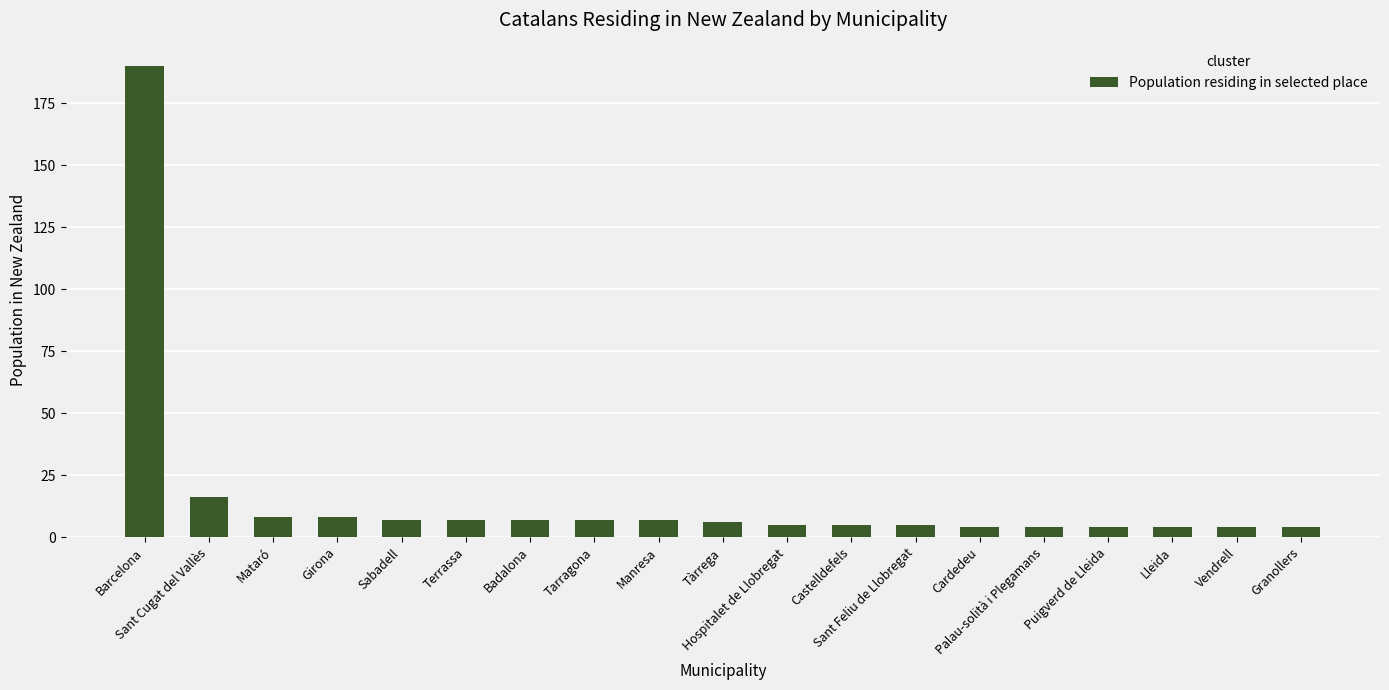

What is the sum of all values?

302